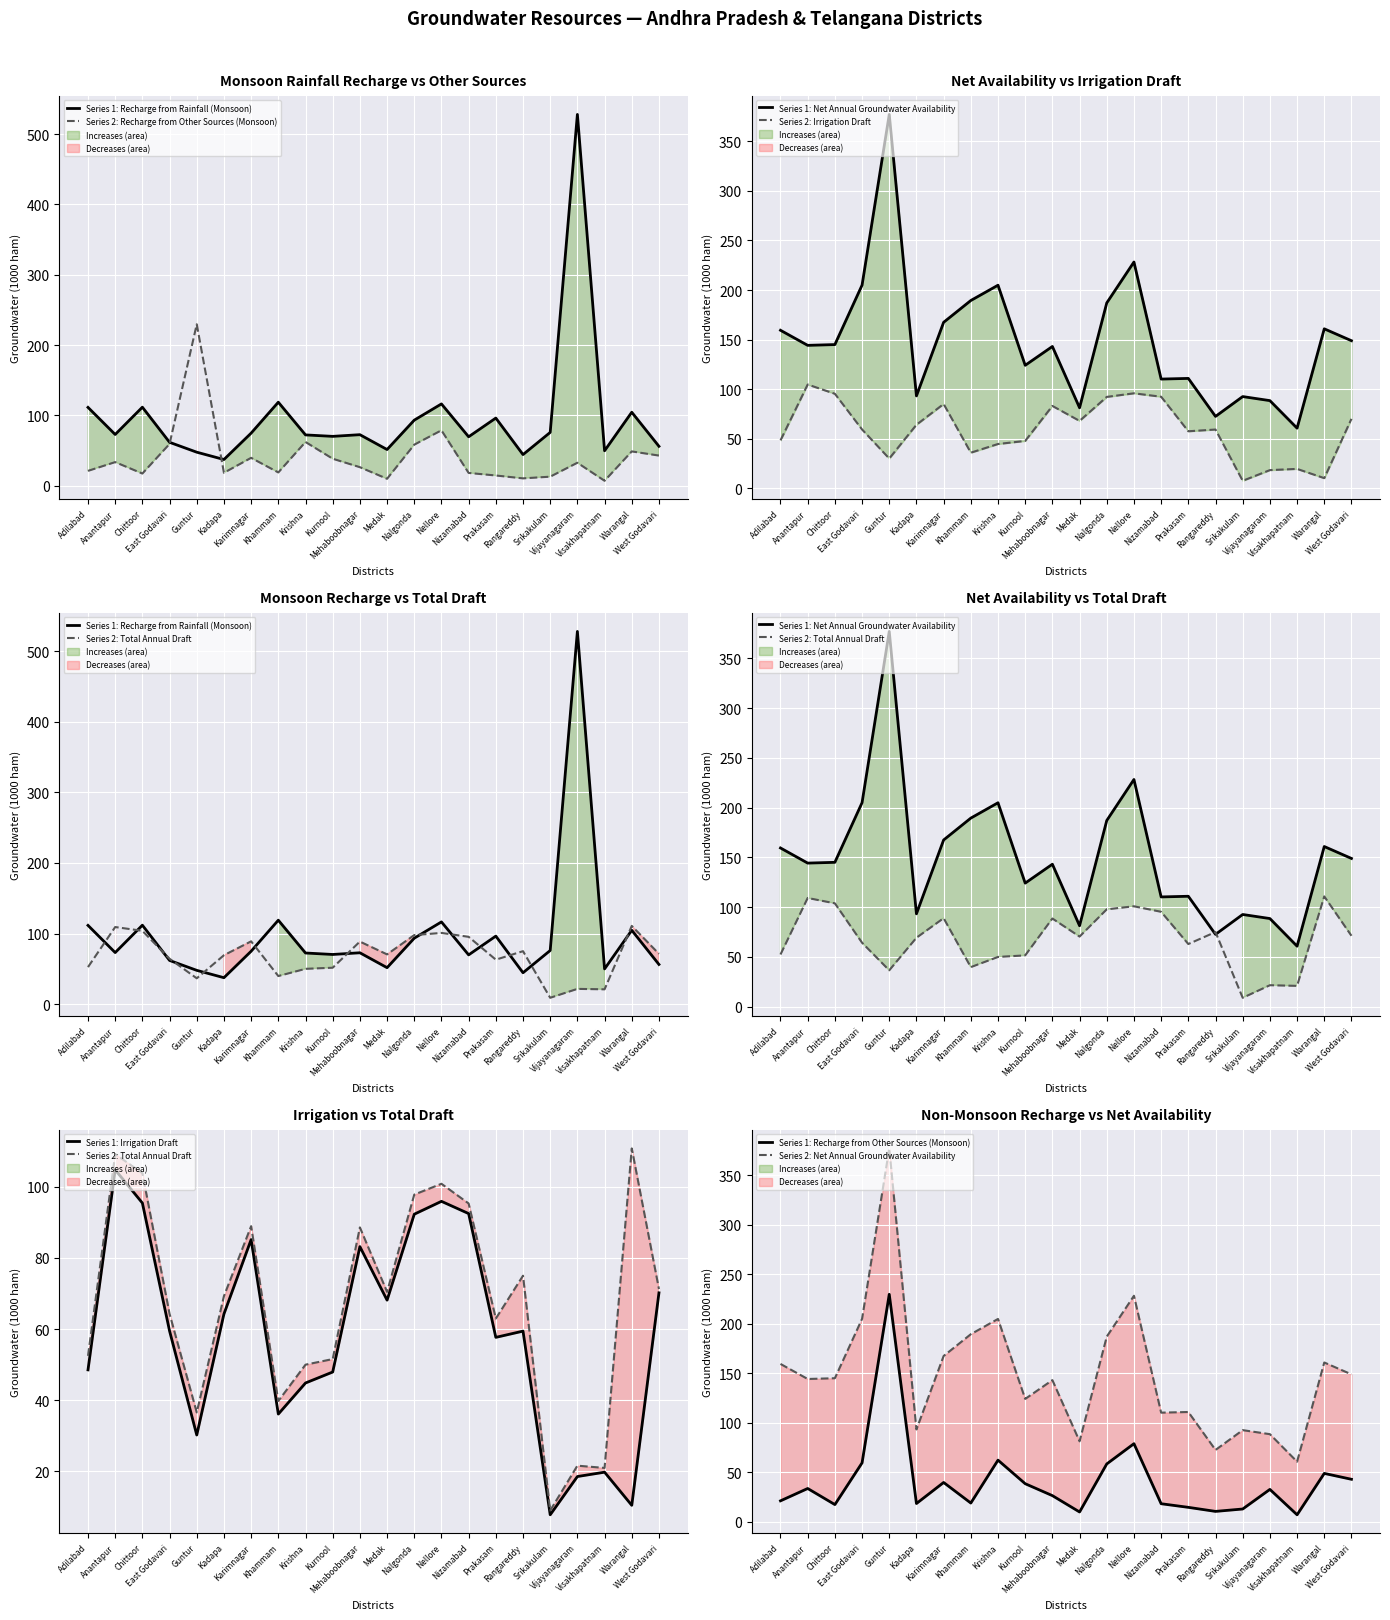

At which label is Recharge from Rainfall (Monsoon) closest to 282?

Khammam